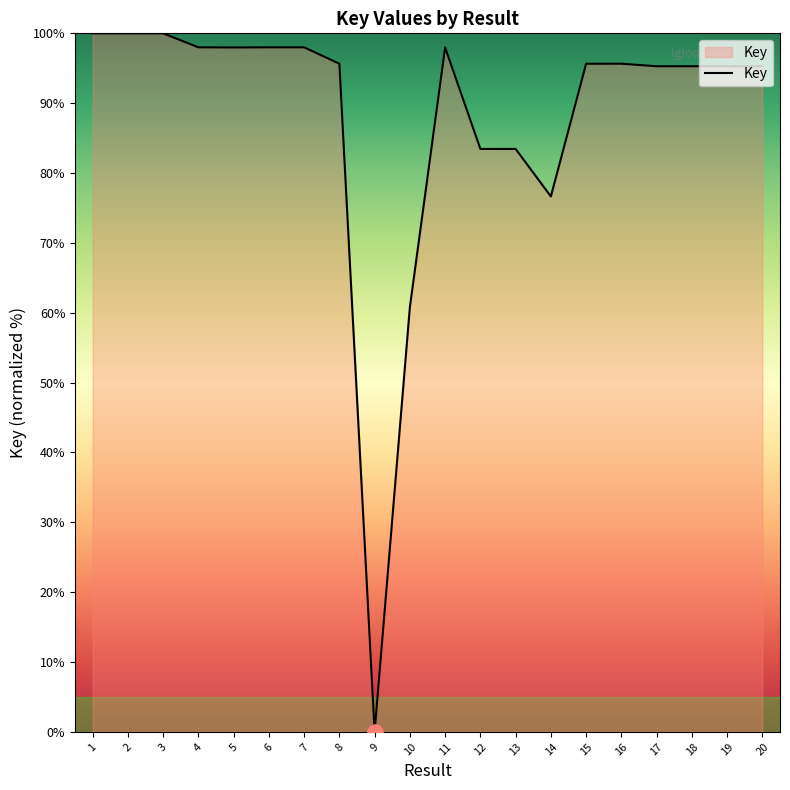

Which has a higher value, 3 or 6?

3